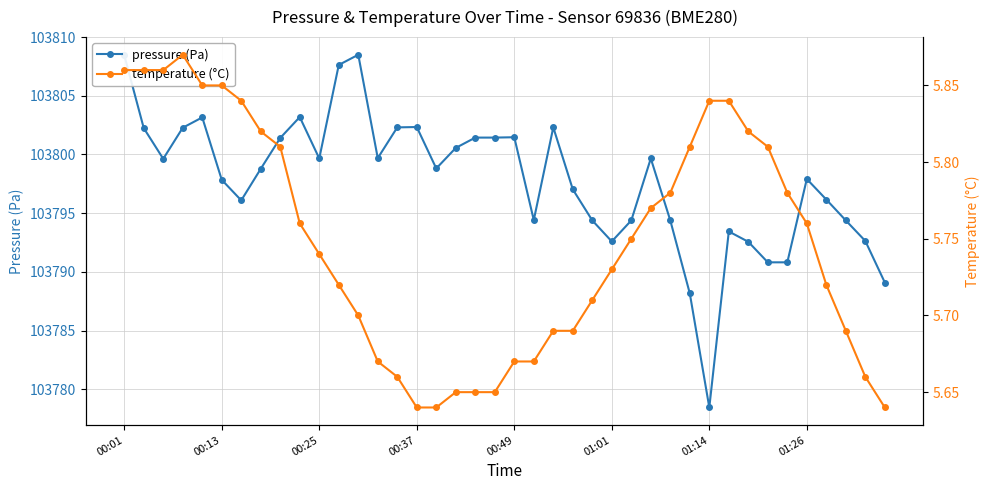

What position from the left is 29?

30